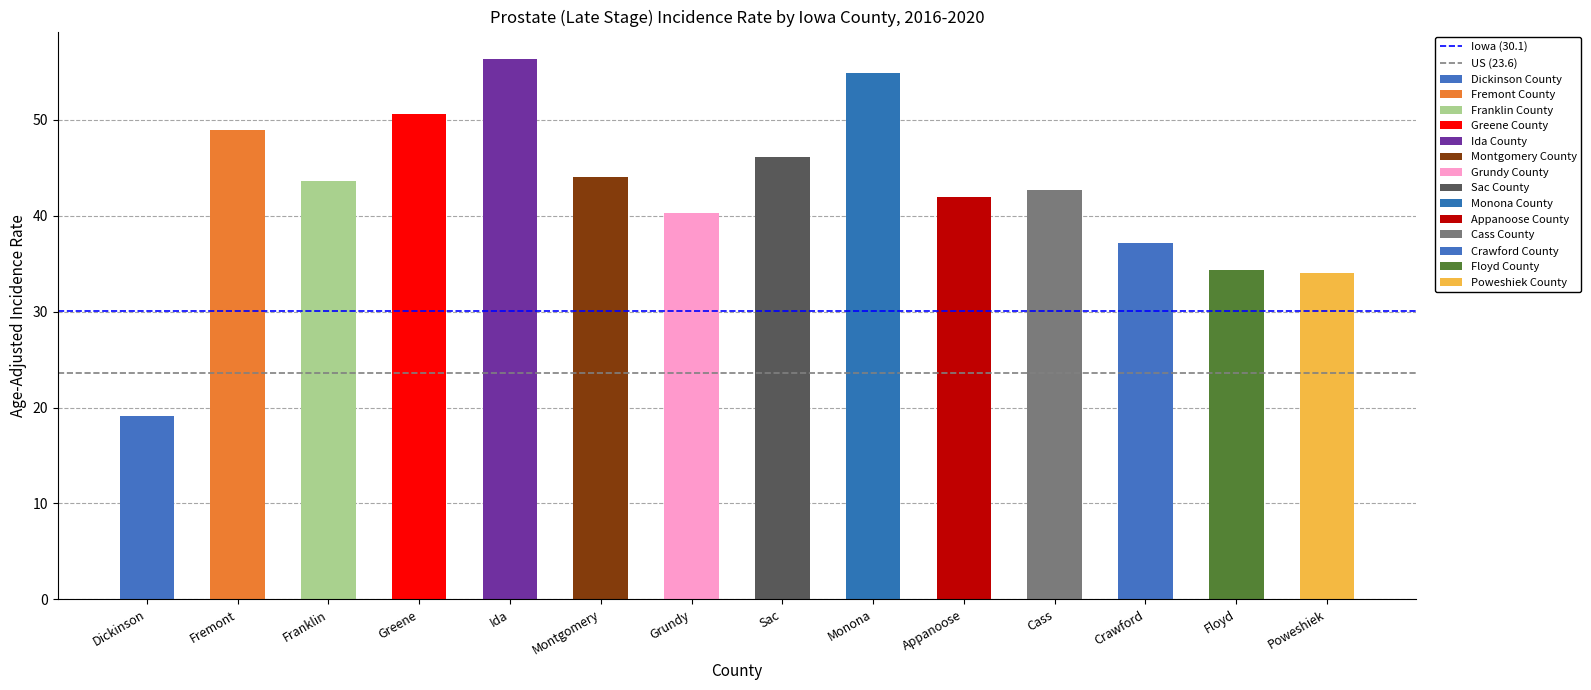

What is the average value of the US (23.6) series?

23.6